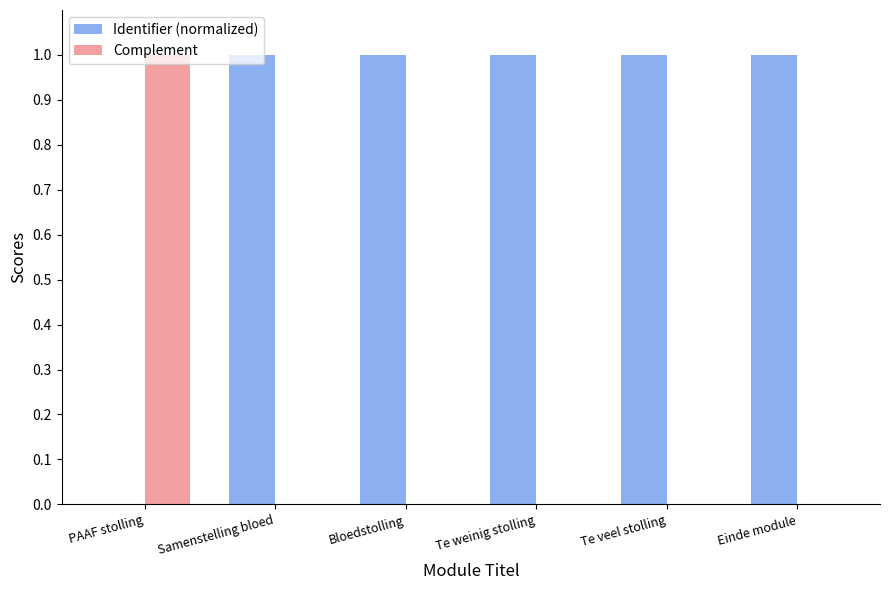

What is the sum of all Identifier (normalized) values?

5.0